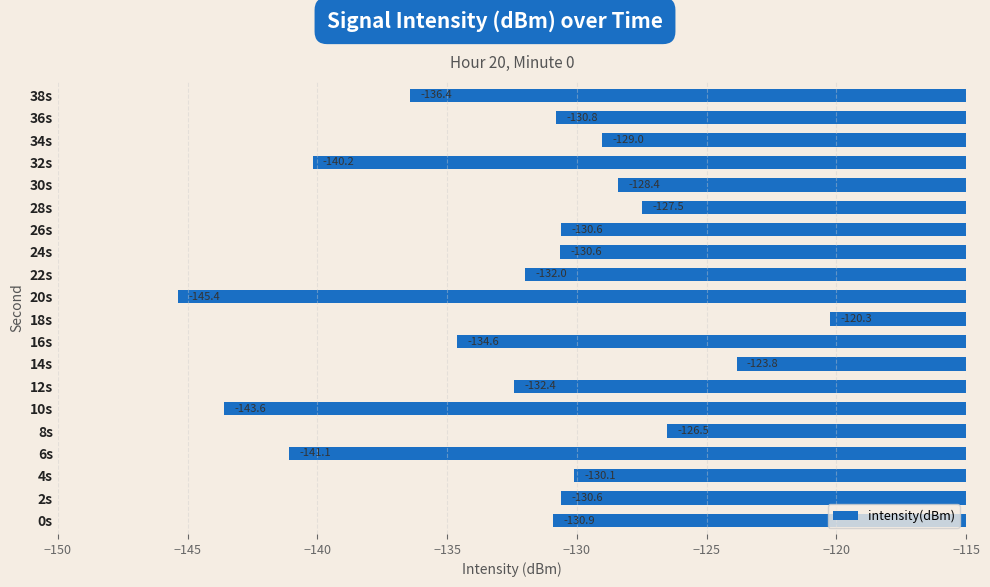

Which category has the lowest value across all series?

20s